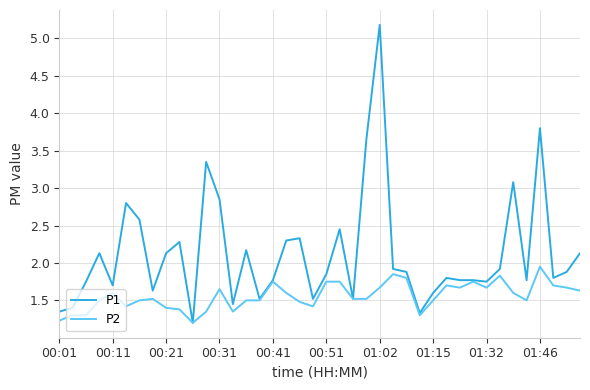

Rank the series by their maximum value, from highest to lowest.

P1, P2